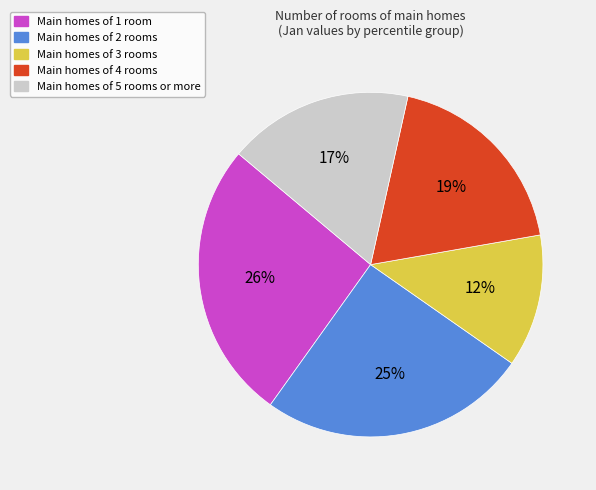

Is there any slice that represents more than half of the pie?

No